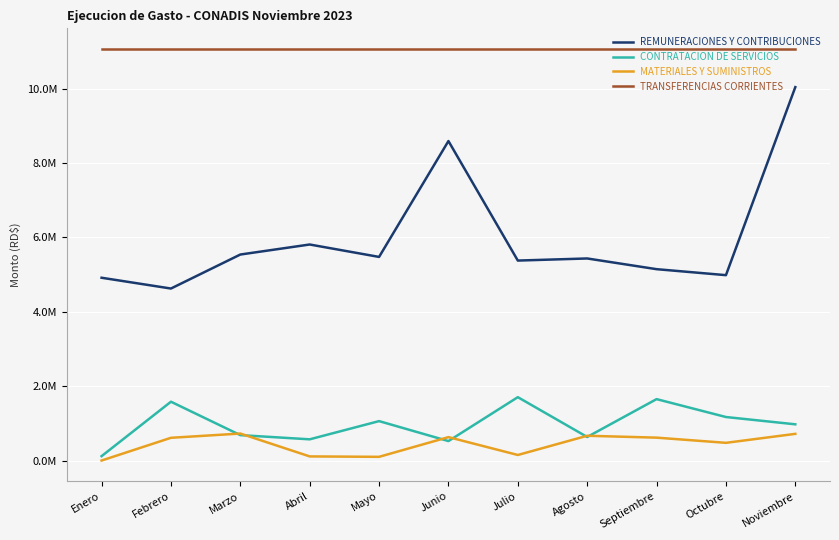

At how many categories does at least one series exceed 1824641?

11